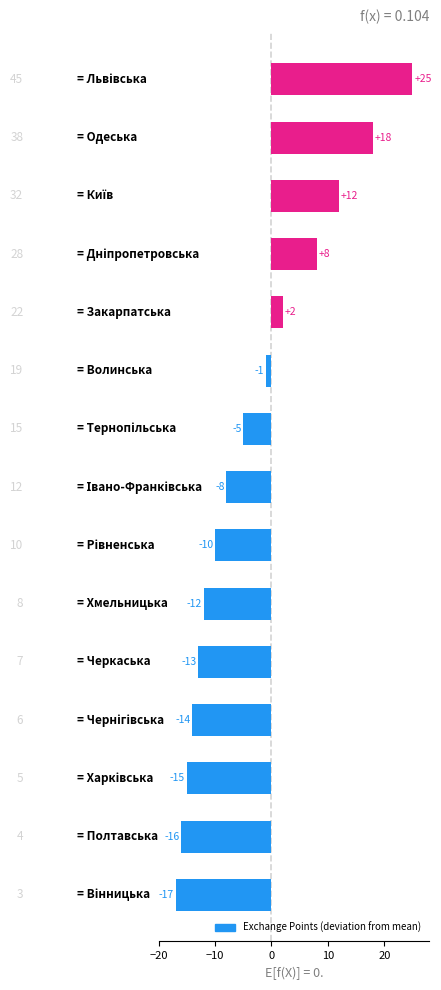

What is the difference between the second highest and second lowest values?

34